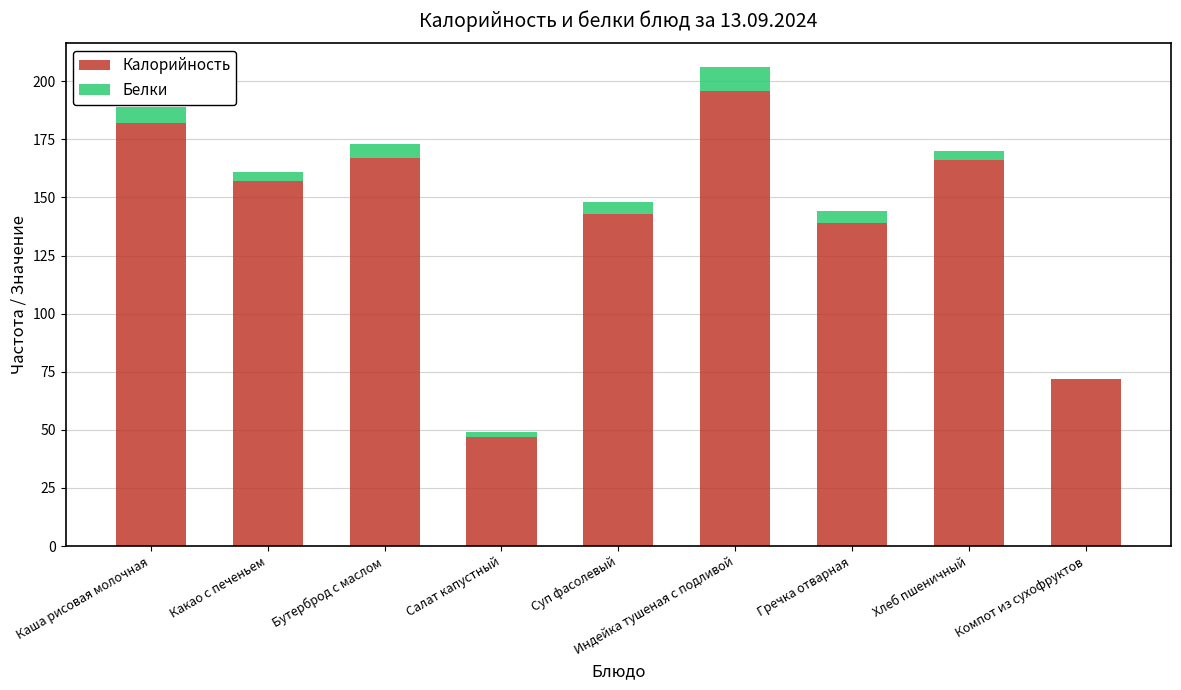

What is the average value of the Калорийность series?

141